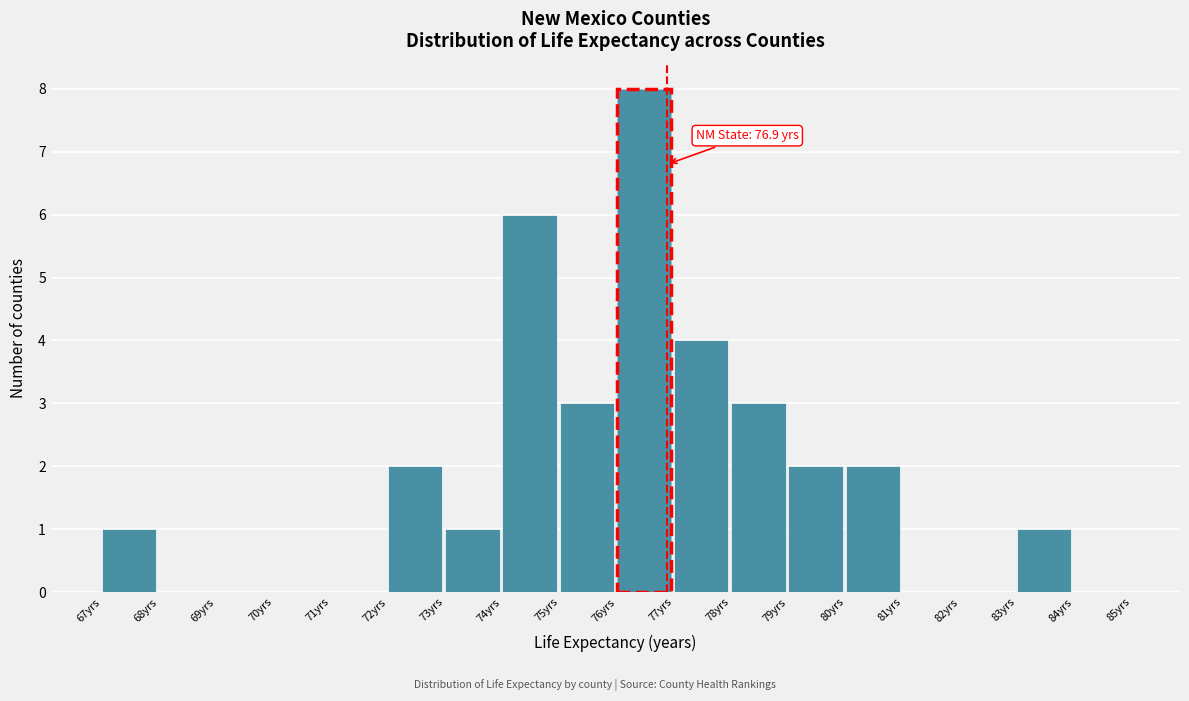

Which range on the x-axis has the tallest bar?

76 to 77